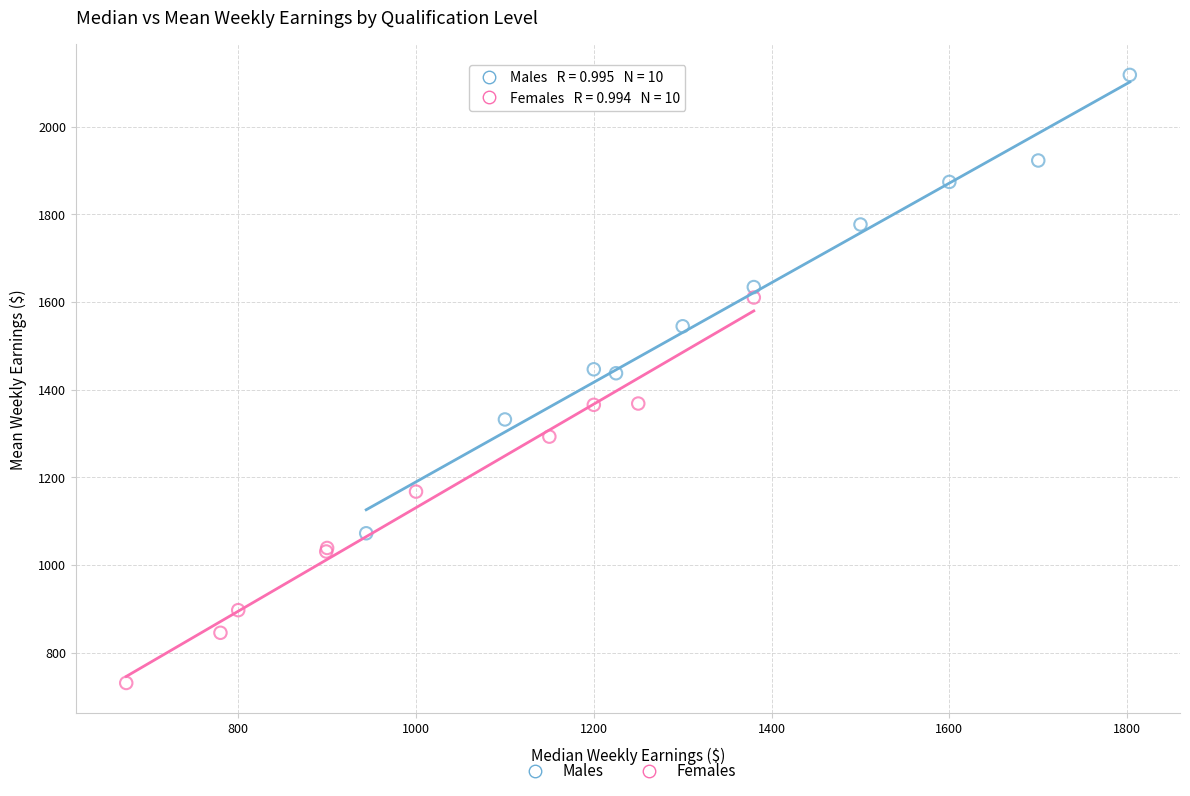

Which series contains the lowest Y value?

Females